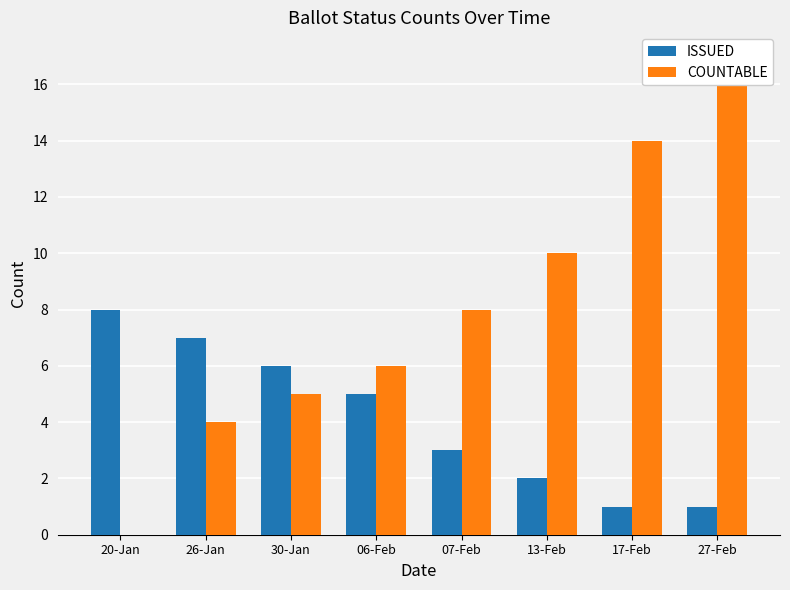

How many groups of bars are there?

8